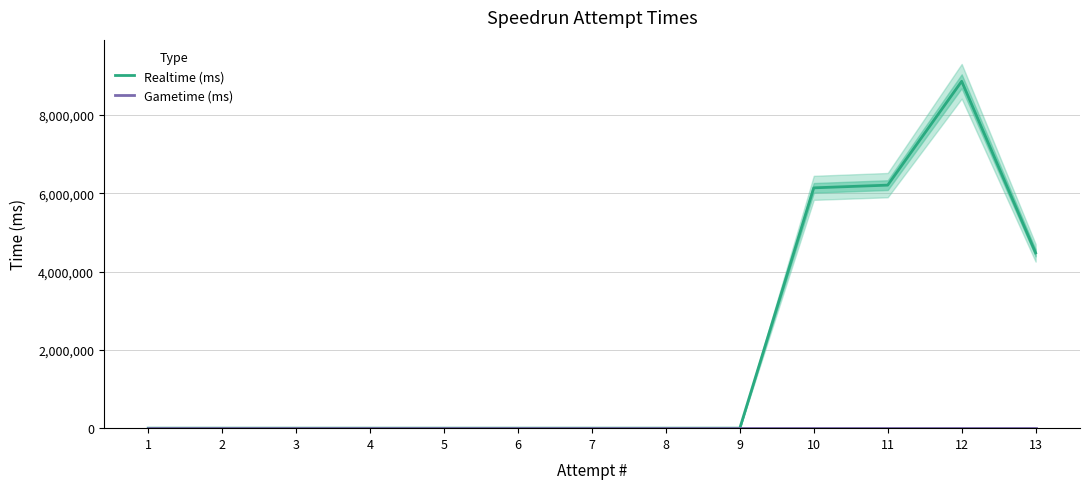

Reading left to right, list all the values displayed in this chart.

Realtime (ms): 1=0	2=0	3=0	4=0	5=0	6=0	7=0	8=0	9=0	10=6138870	11=6208205	12=8860805	13=4477750
Gametime (ms): 1=0	2=0	3=0	4=0	5=0	6=0	7=0	8=0	9=0	10=0	11=0	12=0	13=0